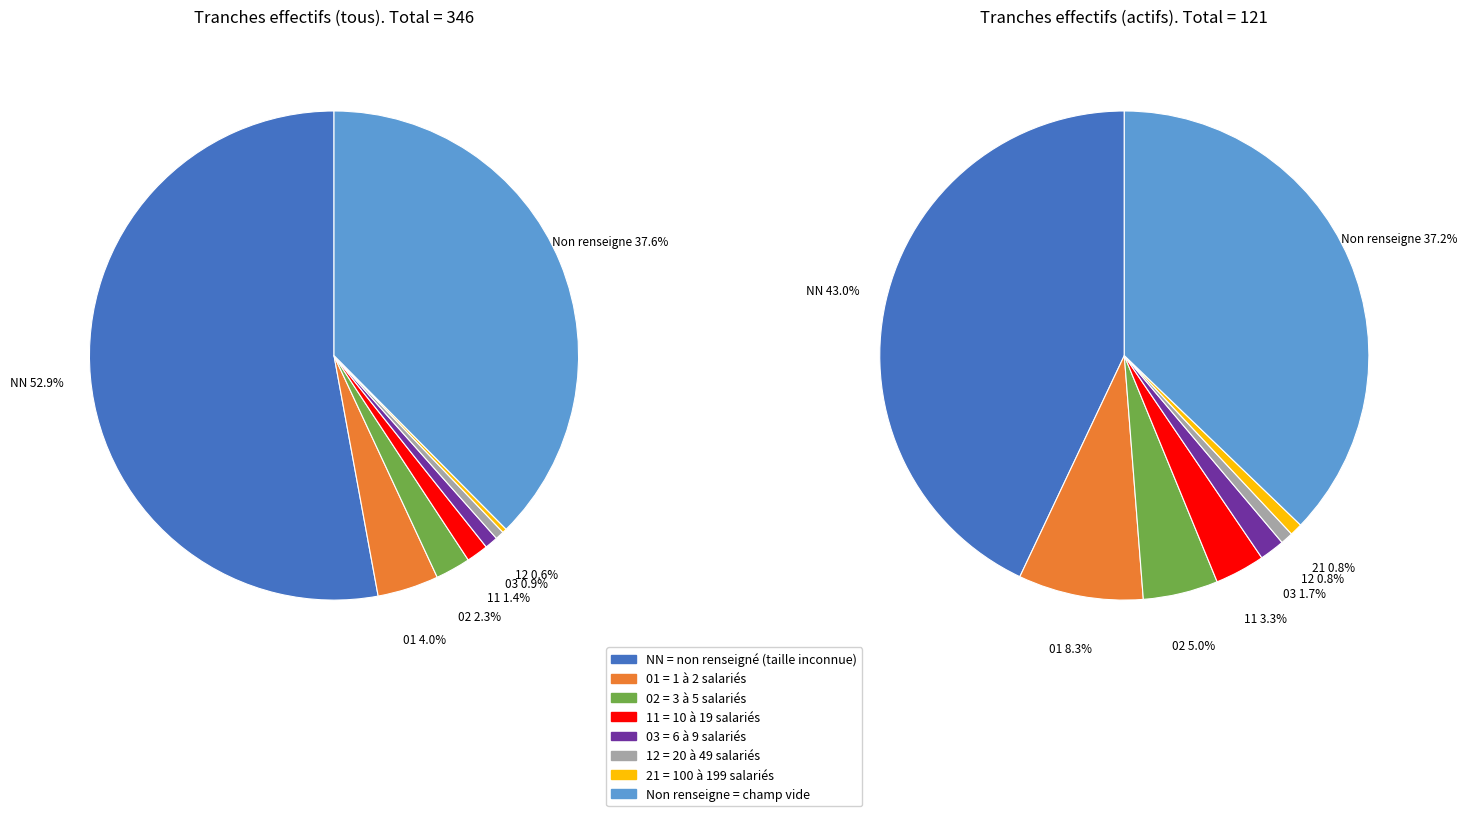

To the nearest percent, what portion does 01 represent?

4%